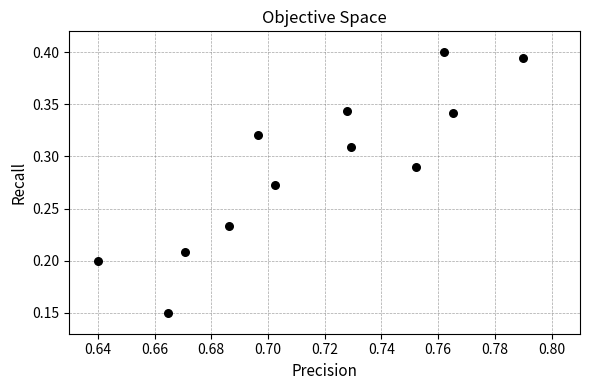

What is the average X value?

0.7